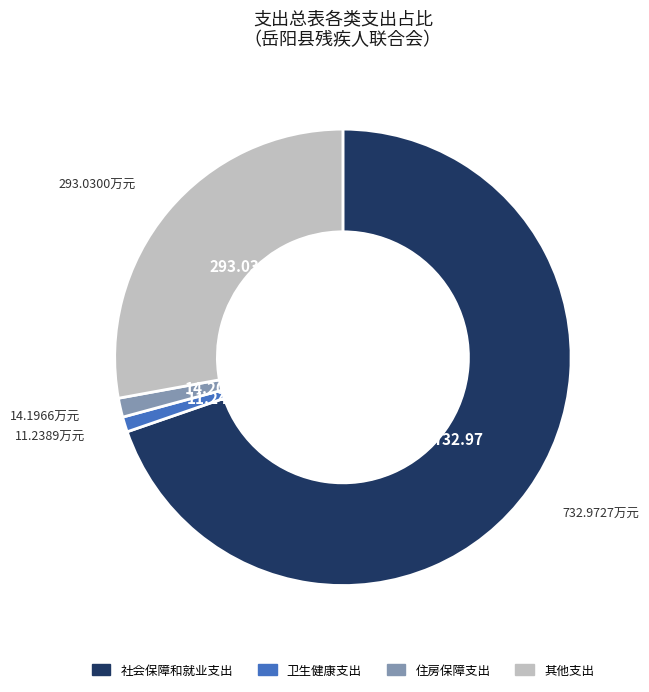

Combined, do 卫生健康支出 and 住房保障支出 account for over 50%?

No